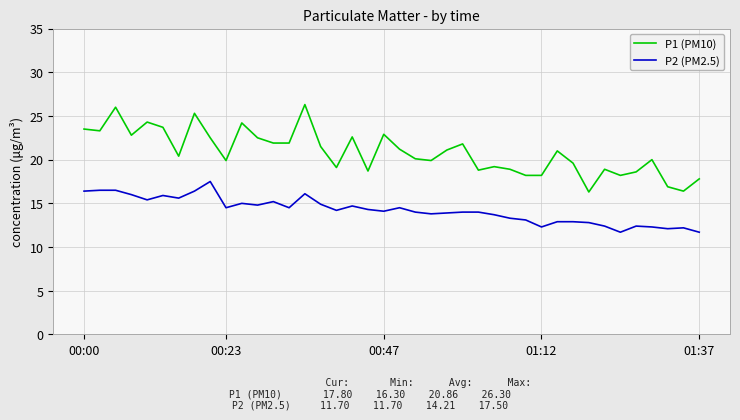

What is the greatest value displayed?

26.3